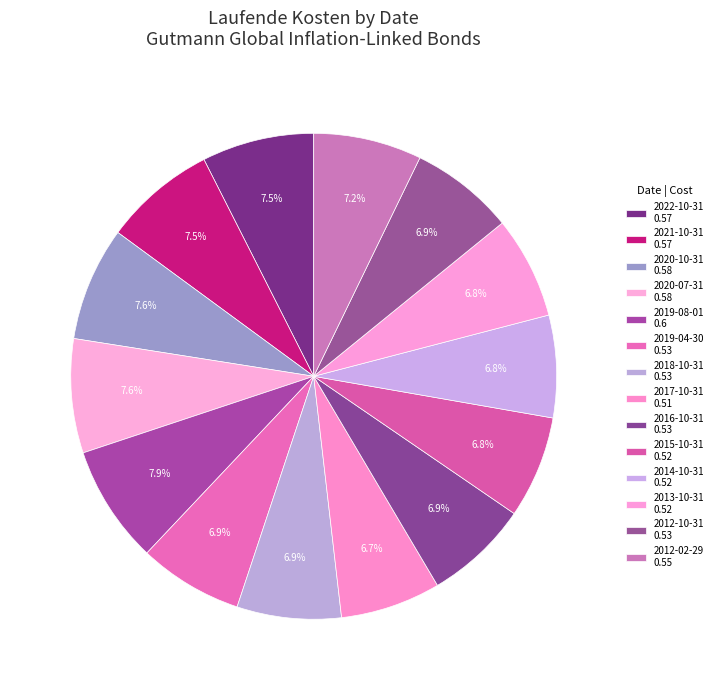

How many segments does this pie chart have?

14